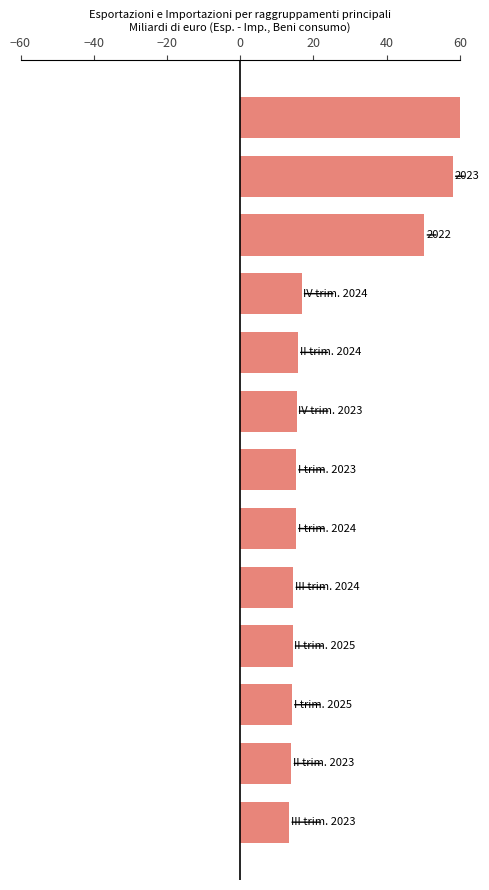

The value of Deficit (Imp > Esp) at 20 is 0.2. True or false?

False